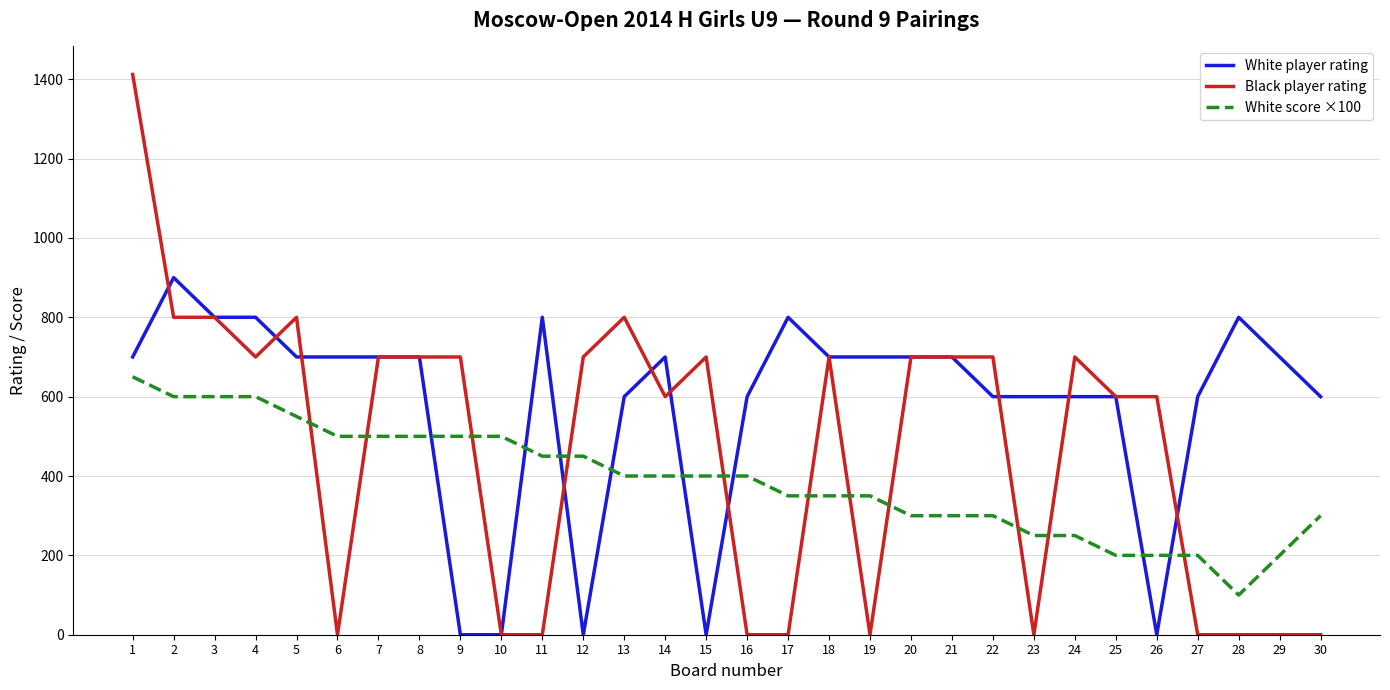

What is the spread (max minus min) of values at 18?

350